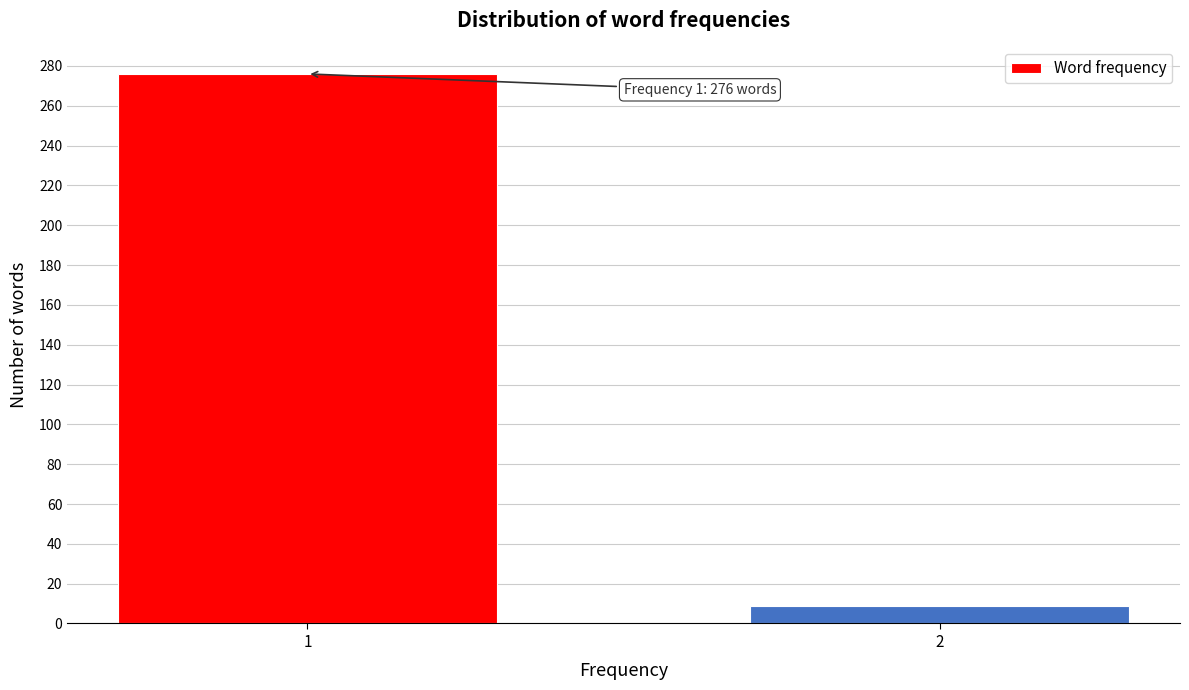

Reading left to right, transcribe all the data shown in this chart.

1=276	2=9